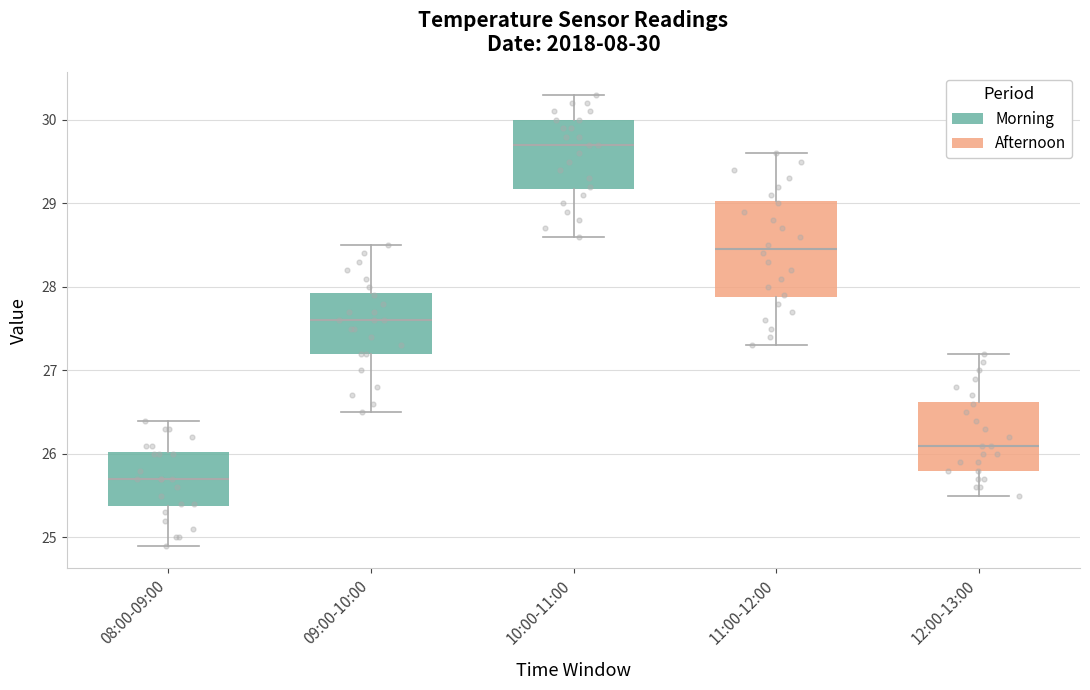

Which box's median line is the lowest?

08:00-09:00